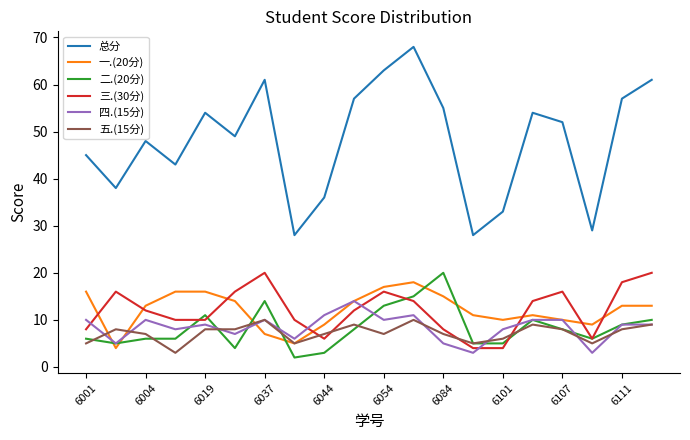

True or false: 总分 has more than 1 interior local peaks.

True